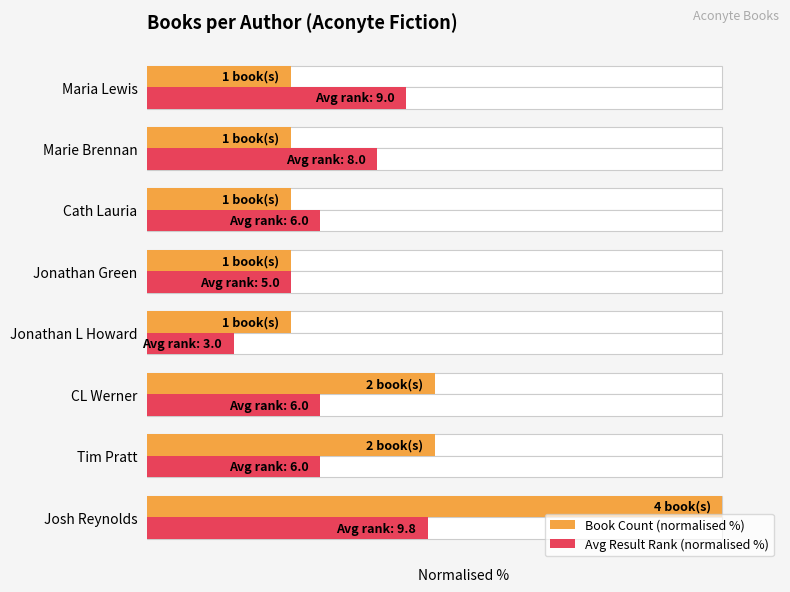

What is the value of the Book Count (normalised %) bar at the 3rd from the left?

50.0